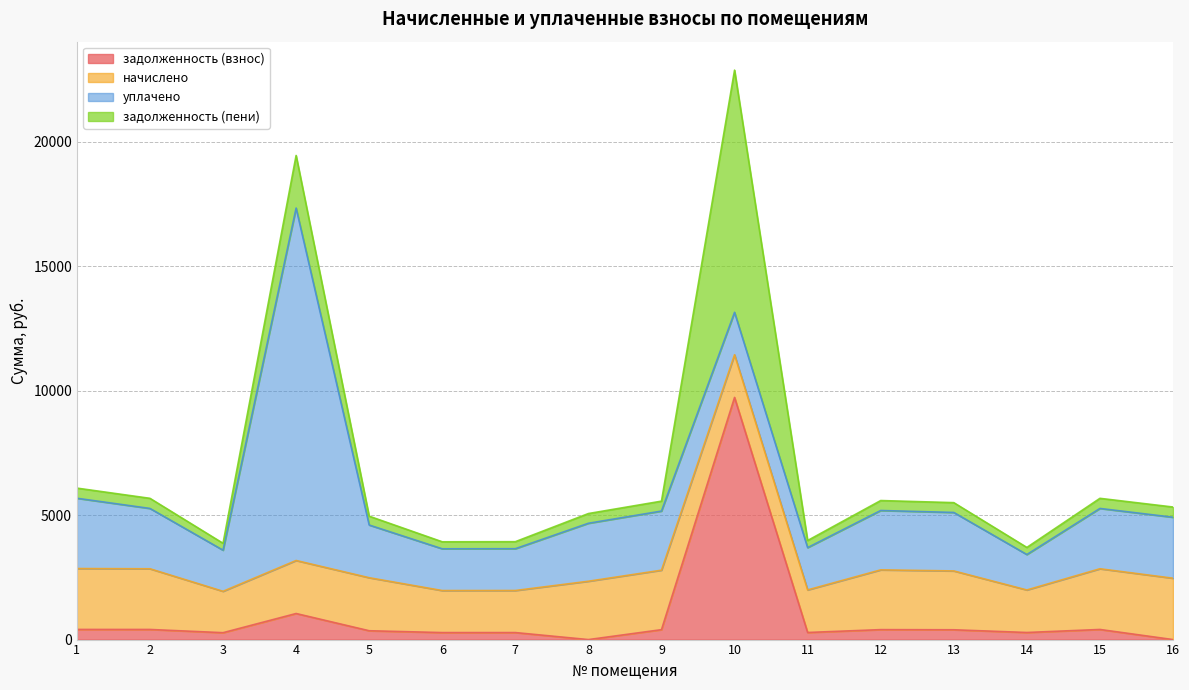

What is the sum of all задолженность (взнос) values?

14953.2